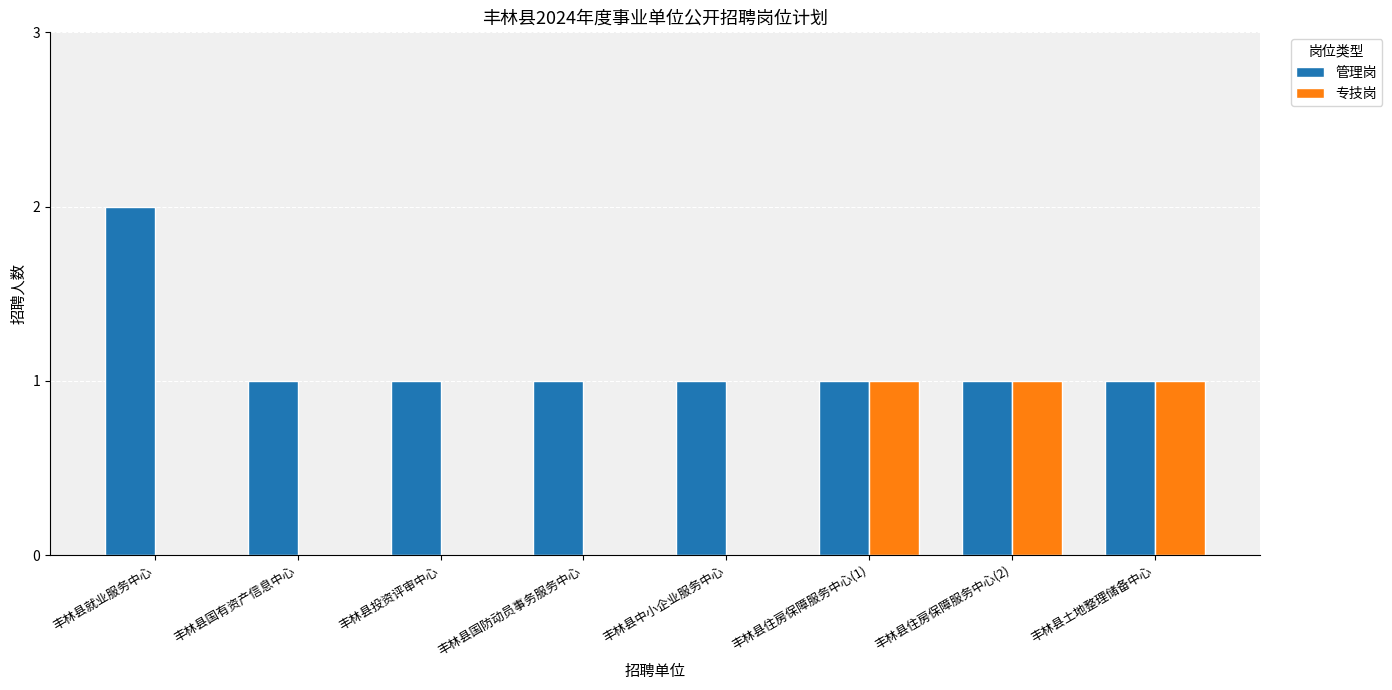

What is the sum of the 管理岗 values at 丰林县国有资产信息中心 and 丰林县国防动员事务服务中心?

2